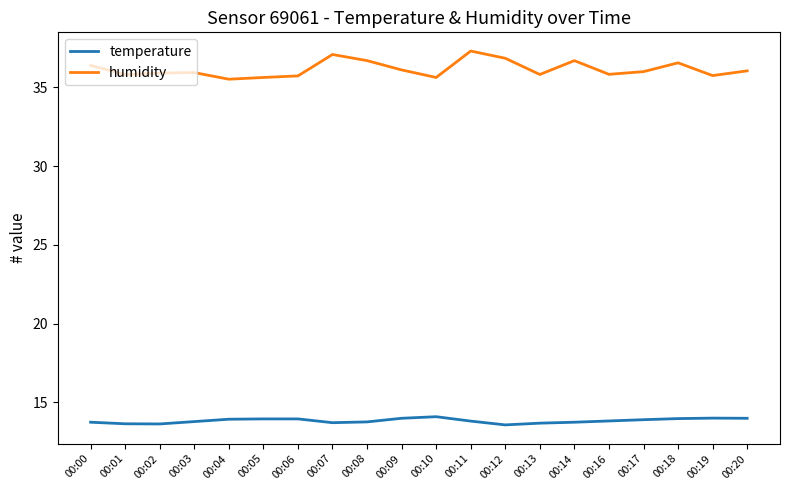

What is the maximum value for humidity?

37.3